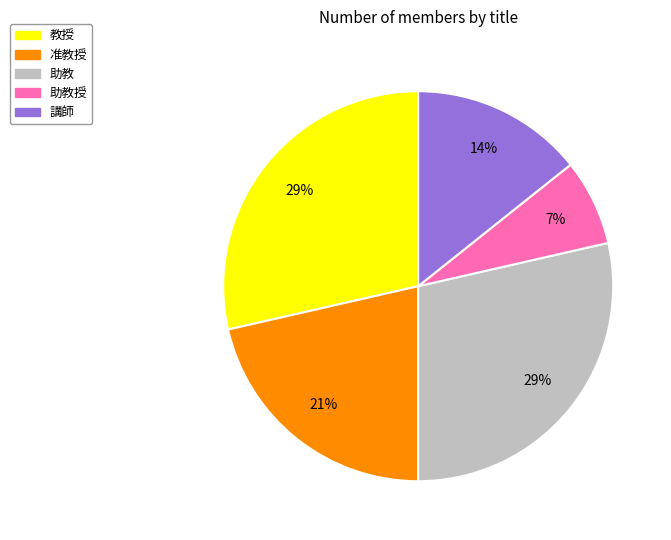

To the nearest percent, what is the average slice percentage?

20%